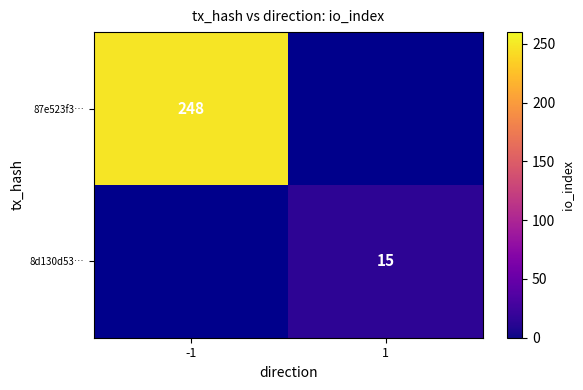

Is it true that 8d130d53… equals 7 at 1?

False